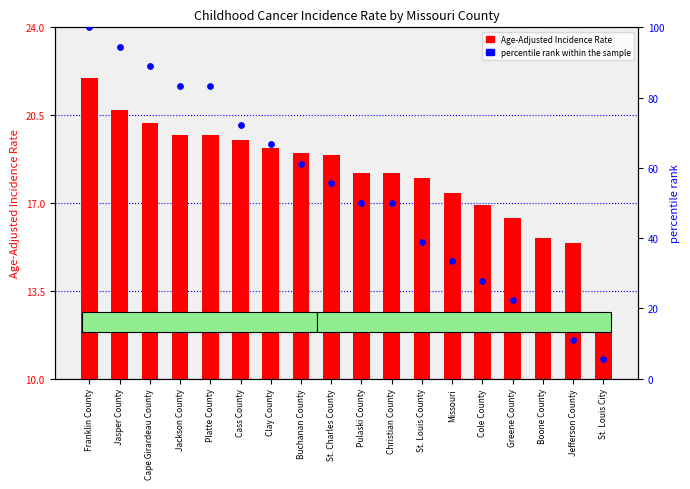

Which series contains the lowest Y value?

percentile rank within the sample